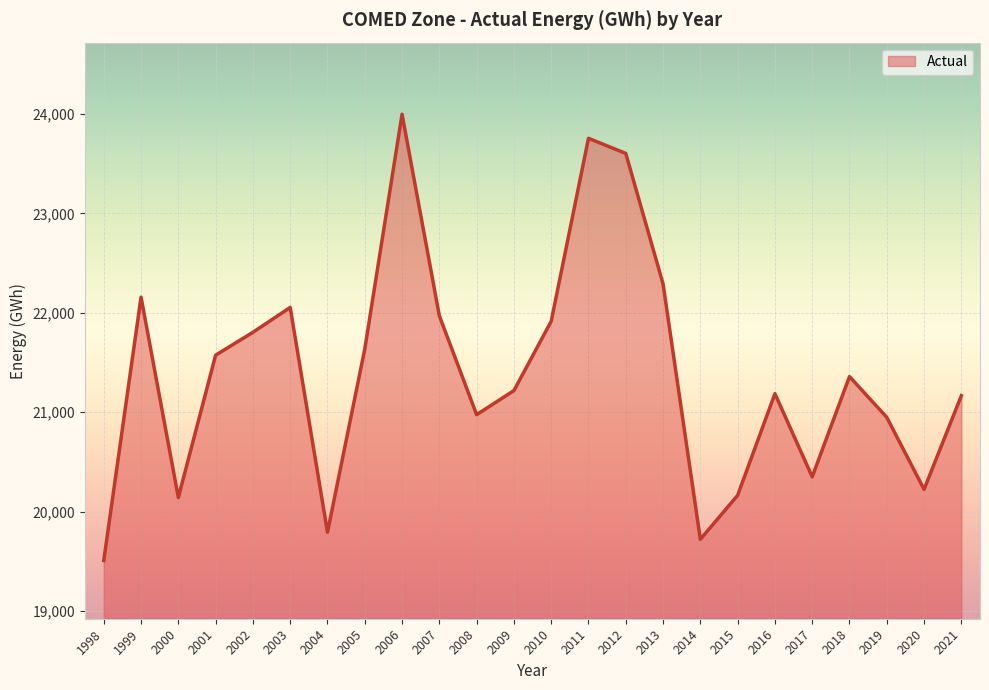

What is the greatest value displayed?

23996